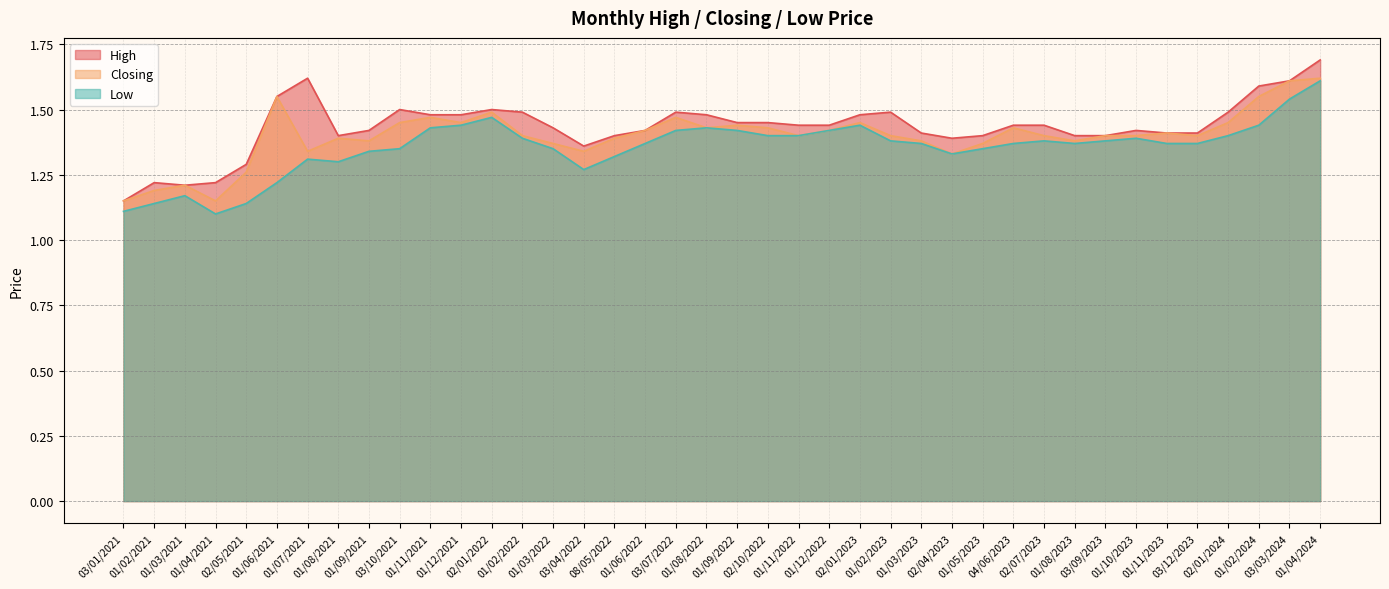

True or false: Closing has a value of 1.6 at 01/06/2021.

True